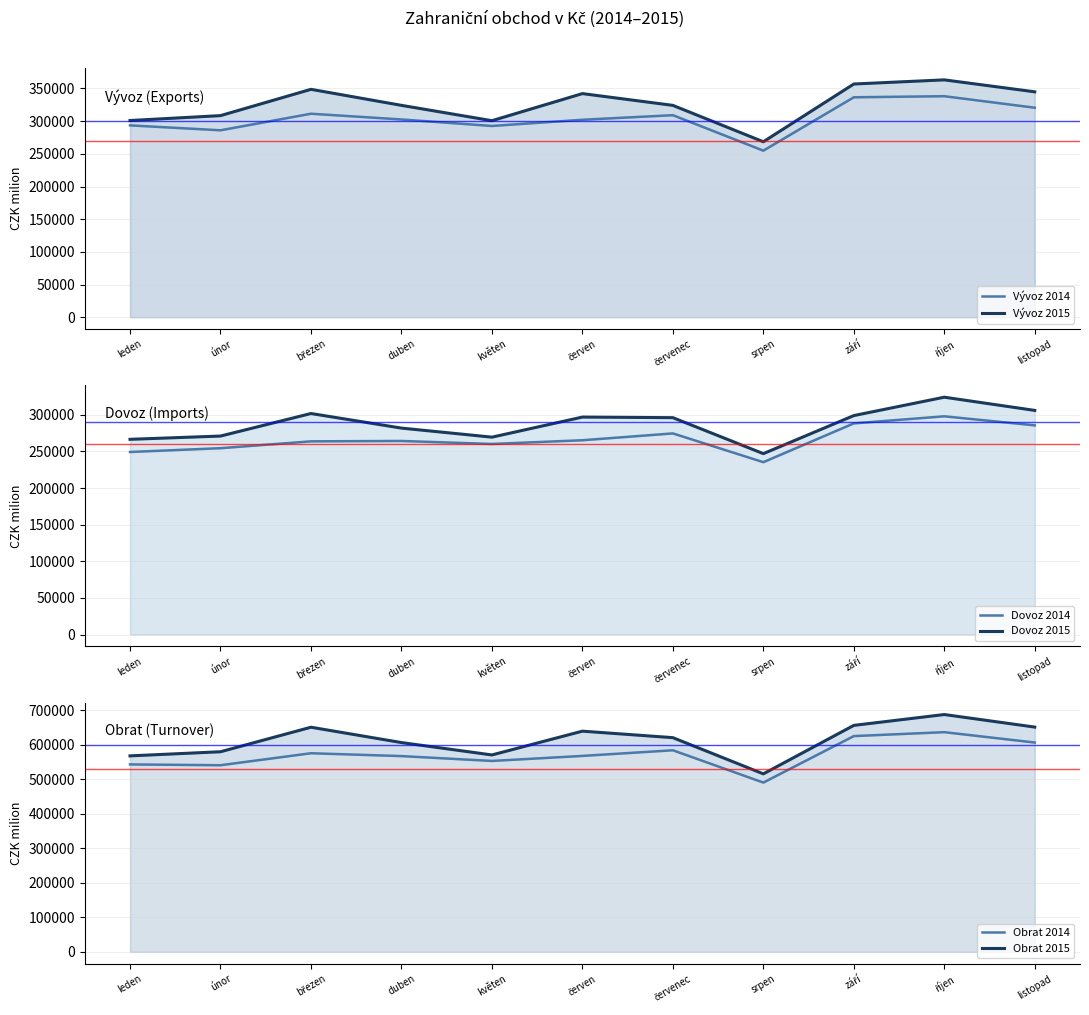

True or false: Vývoz 2015 and Dovoz 2015 cross at least once.

False